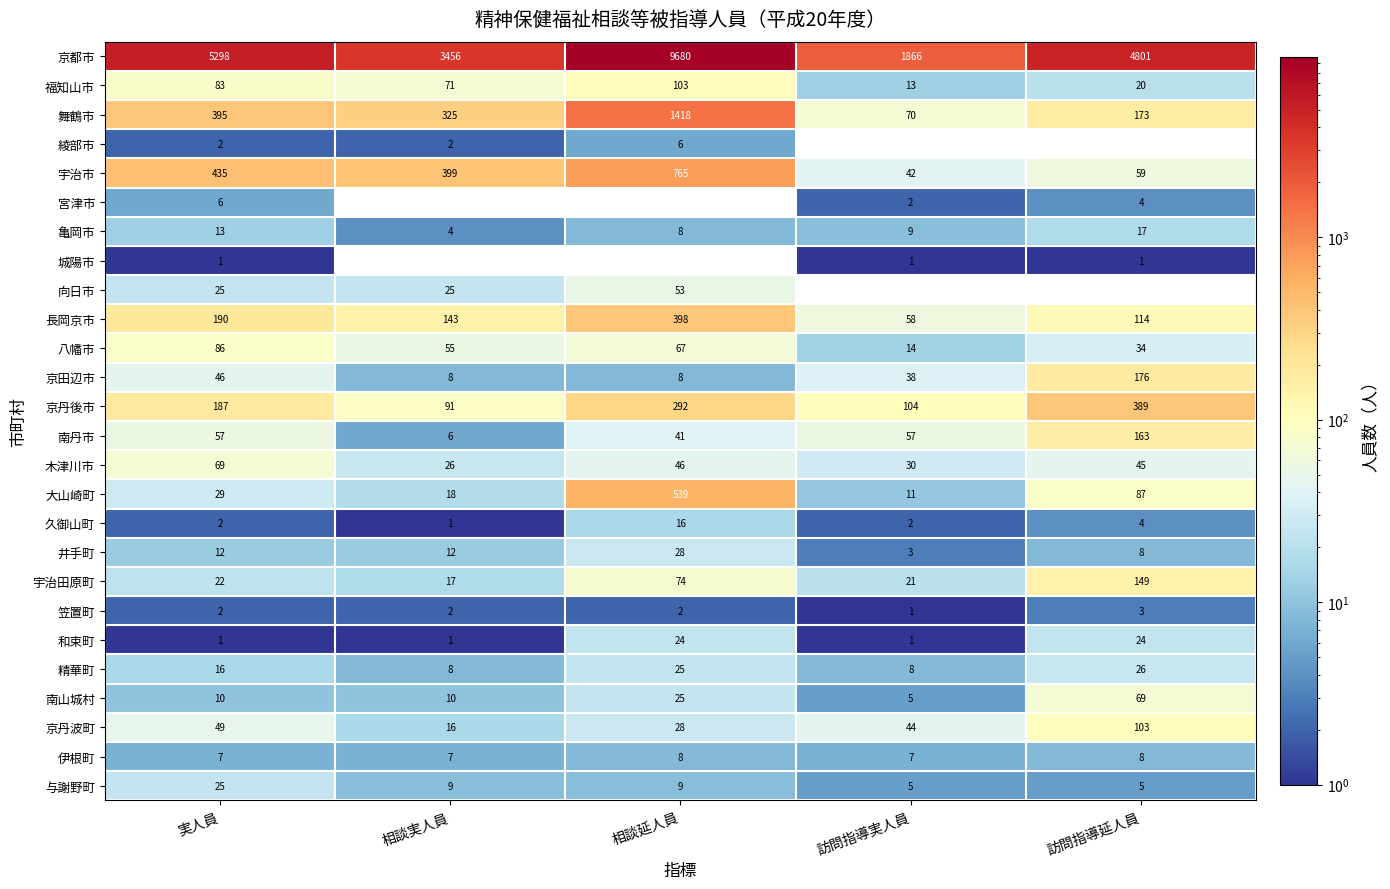

Is the value of 精華町 at 相談延人員 greater than the value of 木津川市 at 訪問指導延人員?

No